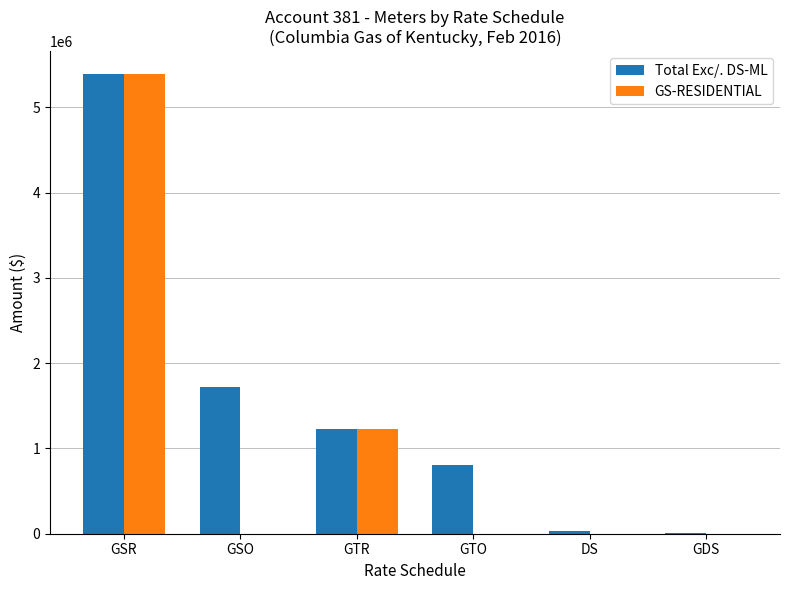

Reading left to right, extract all data points from this chart.

Total Exc/. DS-ML: GSR=5389697.2	GSO=1725559.9	GTR=1228918.7	GTO=801280.0	DS=36393.2	GDS=12829.0
GS-RESIDENTIAL: GSR=5389697.2	GSO=0.0	GTR=1228918.7	GTO=0.0	DS=0.0	GDS=0.0